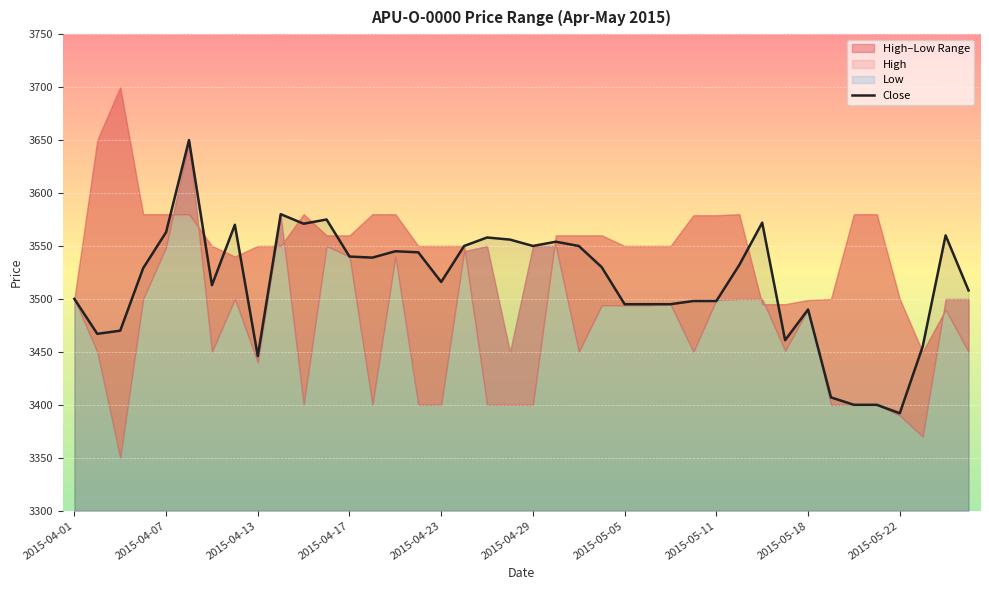

What position from the right is 34?

6